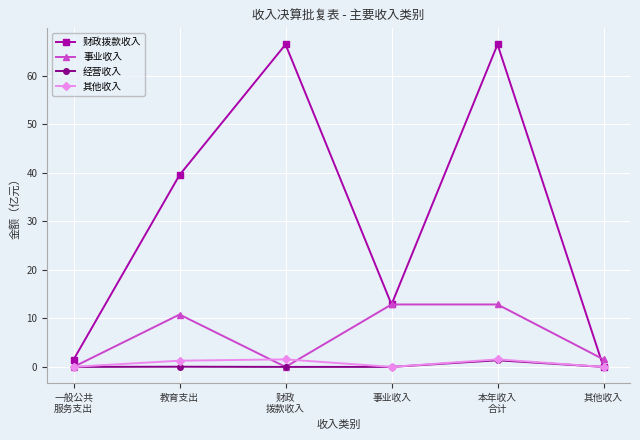

At how many categories does at least one series exceed 46?

2